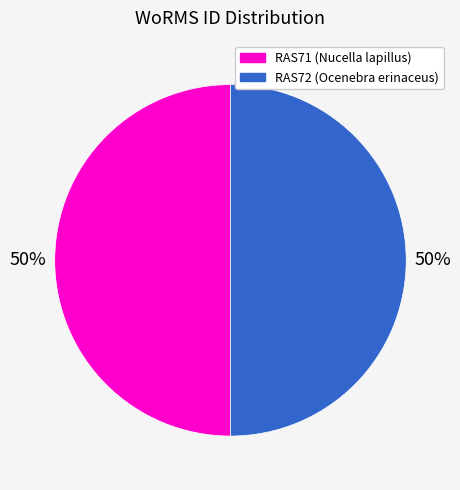

Combined, do RAS72 (Ocenebra erinaceus) and RAS71 (Nucella lapillus) account for over 50%?

Yes